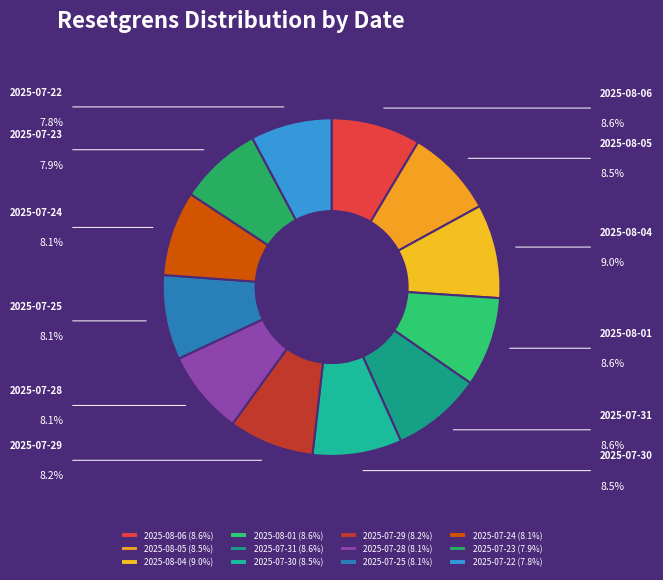

What percentage do 2025-08-01 and 2025-07-31 together represent?

17.2%